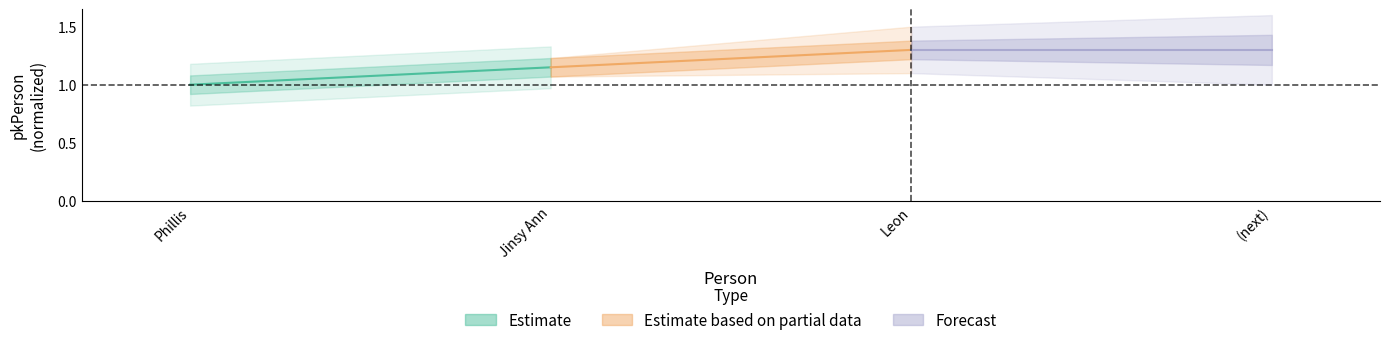

What is the minimum value for Estimate based on partial data?

1.1